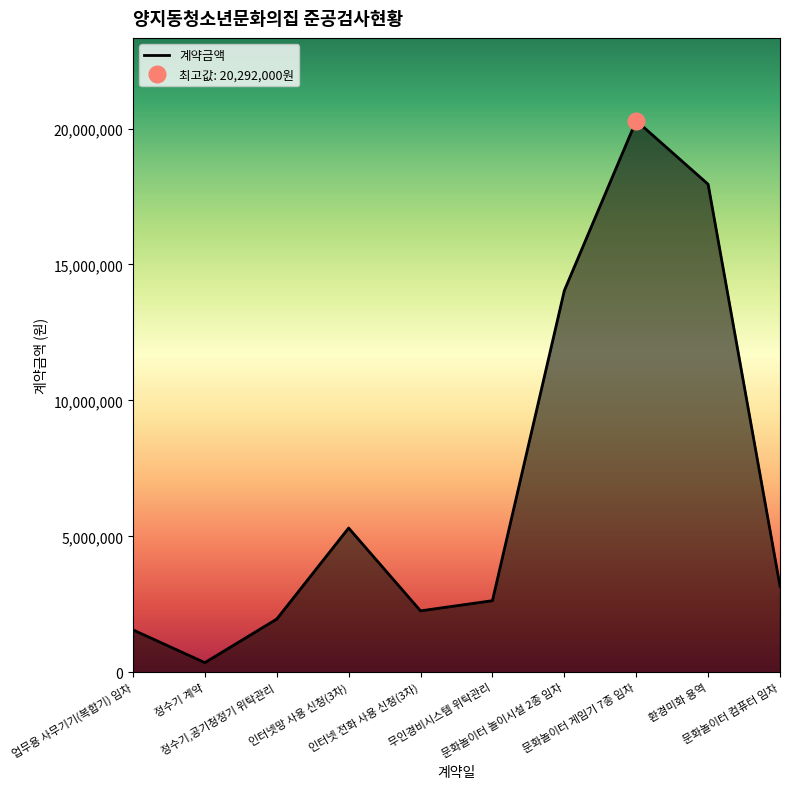

What is the highest value of the 계약금액 series?

20292000